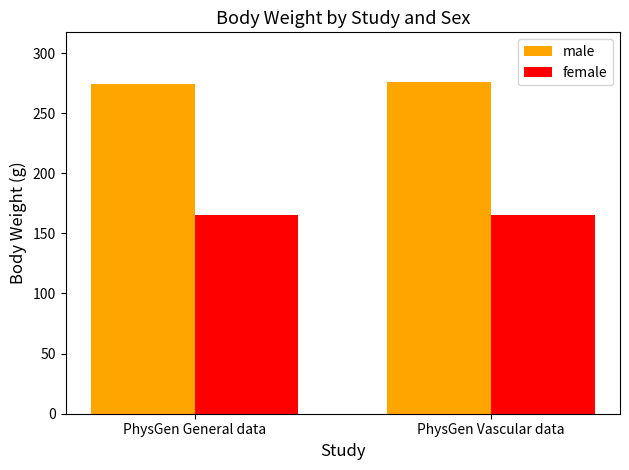

The value of female at PhysGen General data is 282.5. True or false?

False